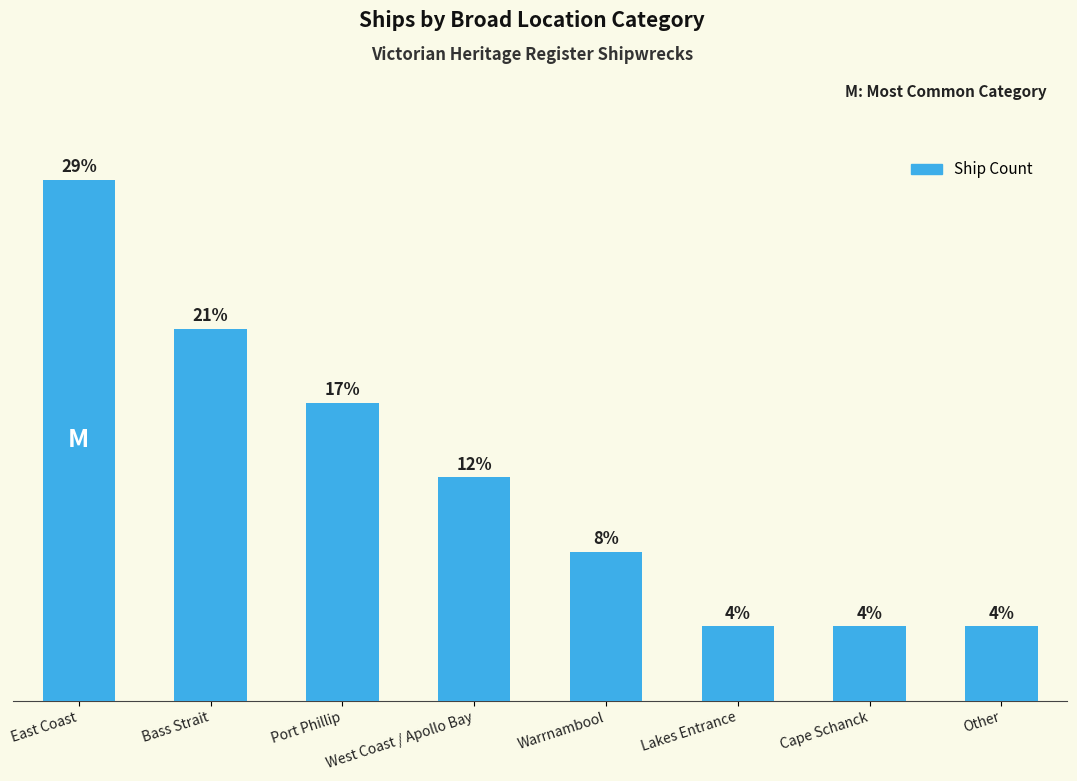

Does the chart contain any negative values?

No